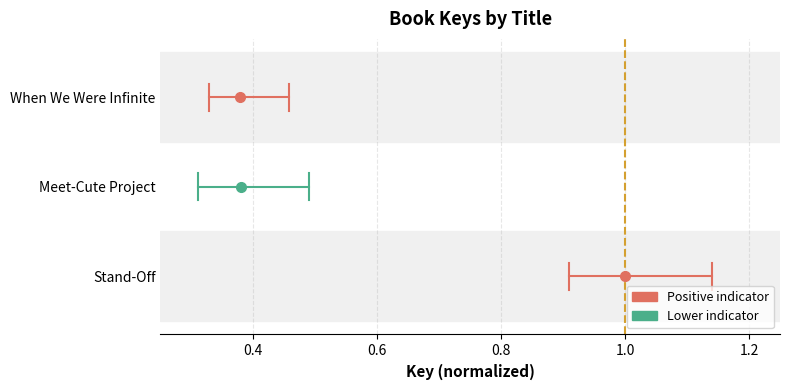

Is it true that Meet-Cute Project equals 1 at 0.4?

True